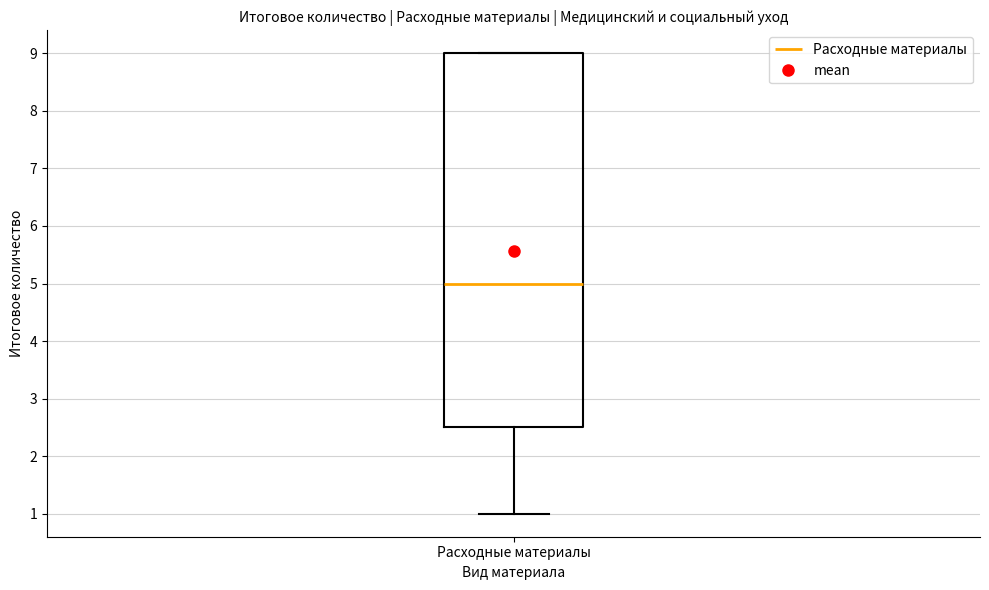

Read this box plot against the y-axis: the position of the median line, the range covered by the box, and the ends of both whiskers. The values are not printed on the chart, so give them approximately, as read against the axis.

median 5.0, box 2.5 to 9.0, whiskers 1.0 to 9.0